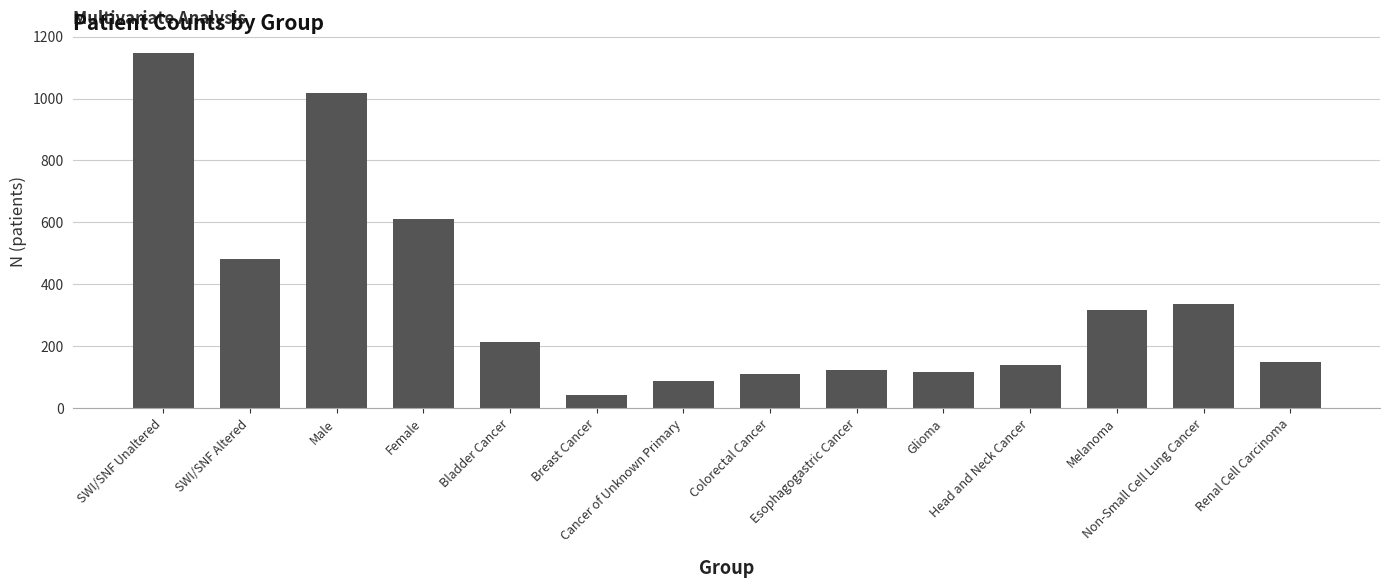

Reading left to right, list all the values displayed in this chart.

1147	483	1019	611	212	43	86	110	123	115	138	317	335	150